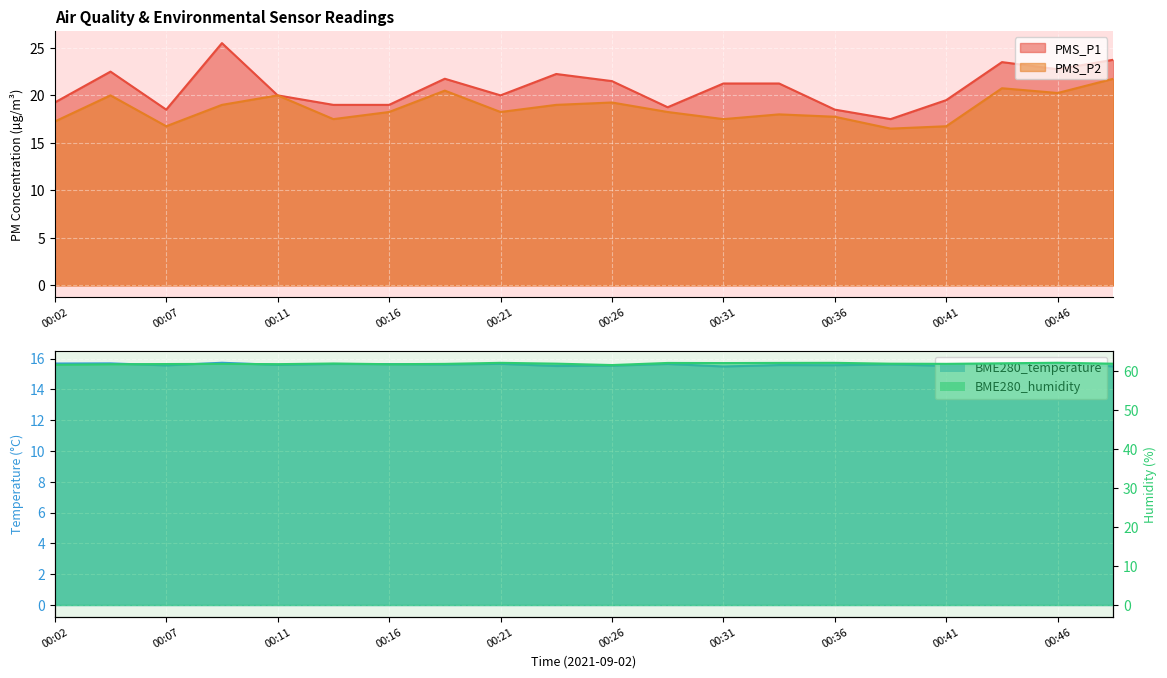

Does the chart display data point markers on the line(s)?

No